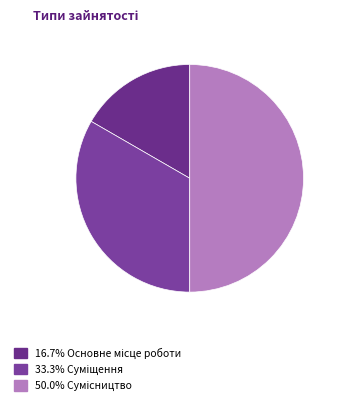

Count the number of slices in the pie.

3